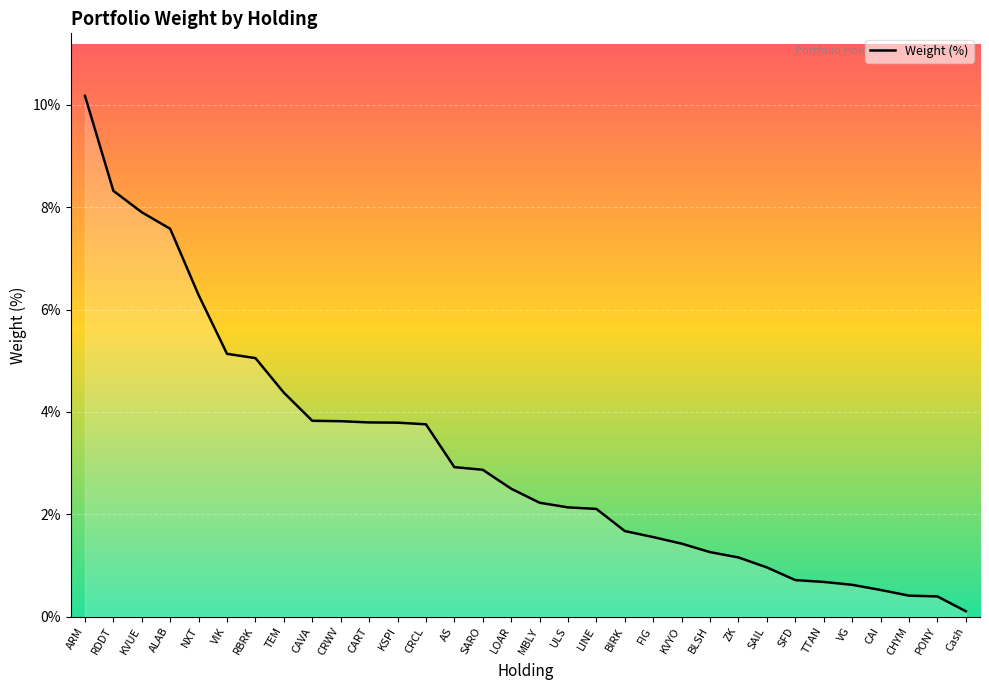

Reading left to right, what are all the values shown in this chart?

ARM=10.2	RDDT=8.3	KVUE=7.9	ALAB=7.6	NXT=6.3	VIK=5.1	RBRK=5.1	TEM=4.4	CAVA=3.8	CRWV=3.8	CART=3.8	KSPI=3.8	CRCL=3.8	AS=2.9	SARO=2.9	LOAR=2.5	MBLY=2.2	ULS=2.1	LINE=2.1	BIRK=1.7	FIG=1.6	KVYO=1.4	BLSH=1.3	ZK=1.2	SAIL=1.0	SFD=0.7	TTAN=0.7	VG=0.6	CAI=0.5	CHYM=0.4	PONY=0.4	Cash=0.1